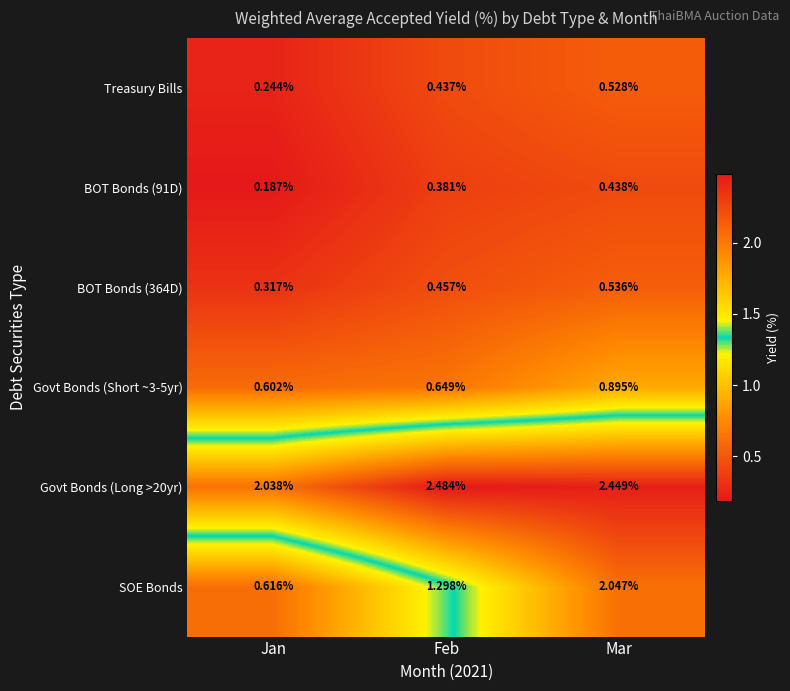

Between Feb and Mar, which series saw the biggest shift?

SOE Bonds